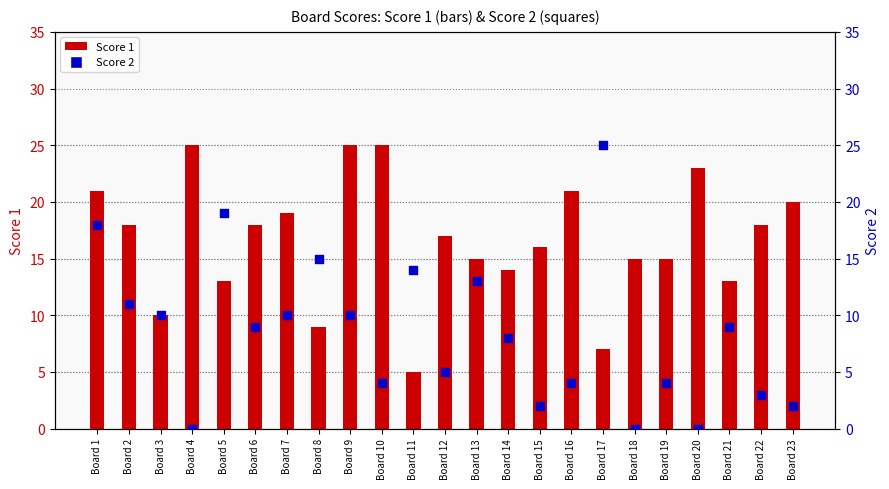

Which series has the largest total across all categories?

Score 1